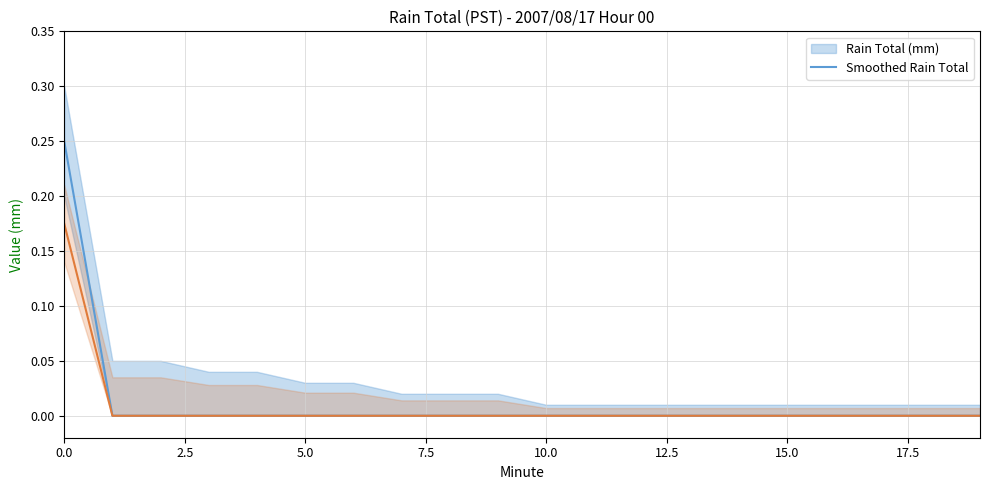

What are all the series names shown in the legend?

Rain Total (mm), Smoothed Rain Total